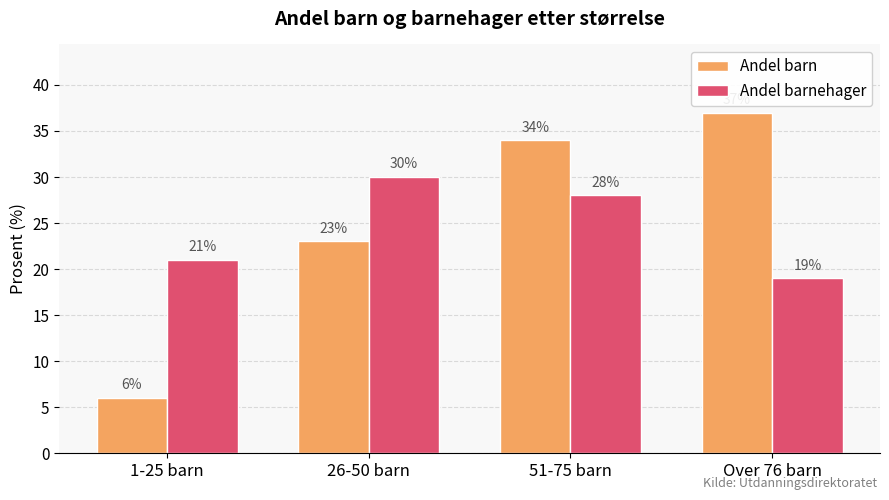

How many bars are there in each group?

2